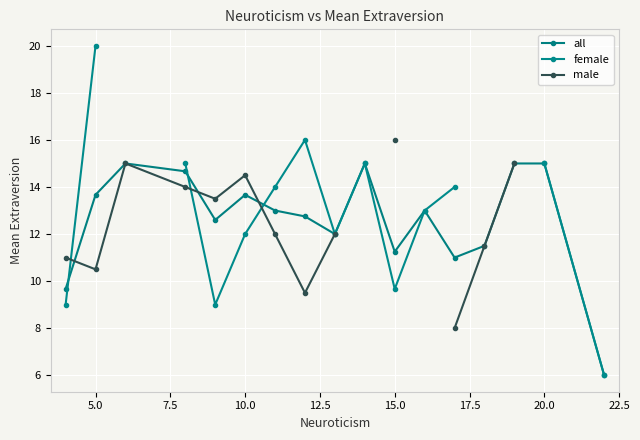

Which series ends up on top after the final intersection of male and all?

all